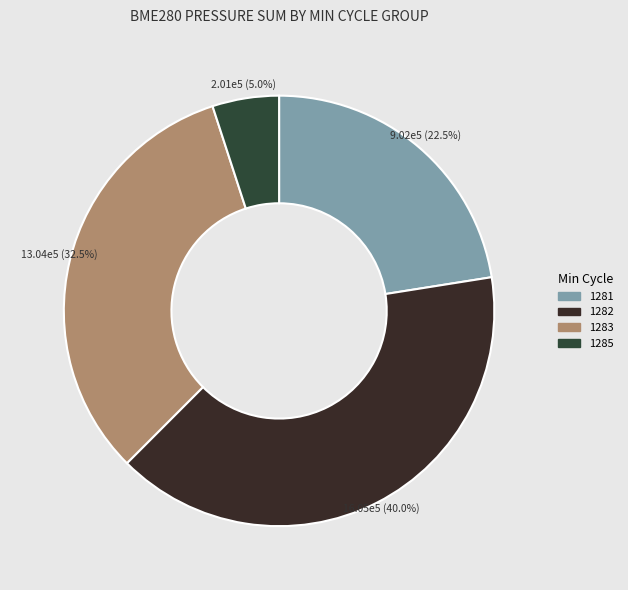

Does any single category account for the majority?

No